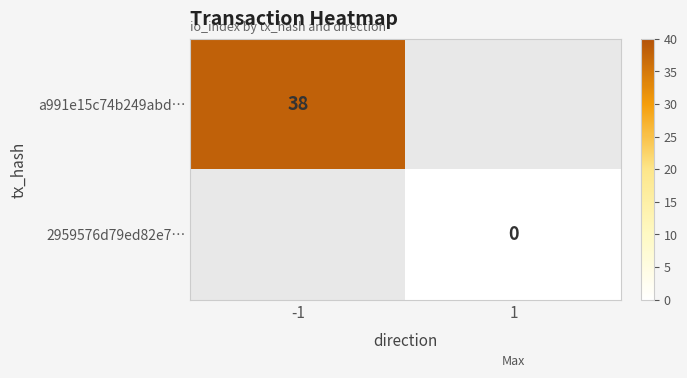

The a991e15c74b249abd… series shows 38 at -1. True or false?

True